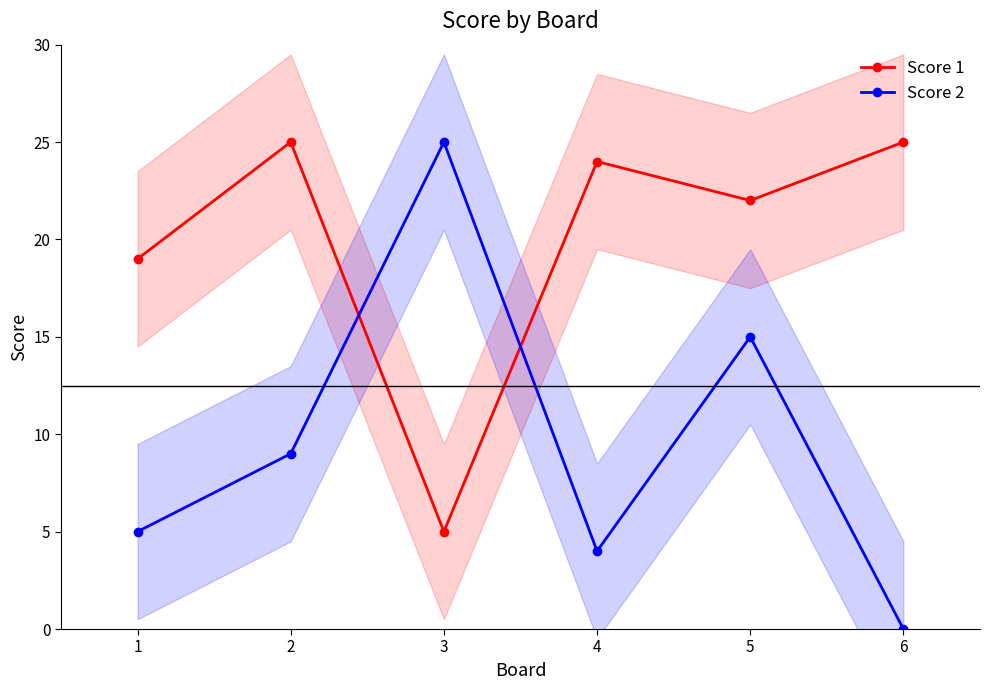

Which category has the highest value in the Score 1 series?

2